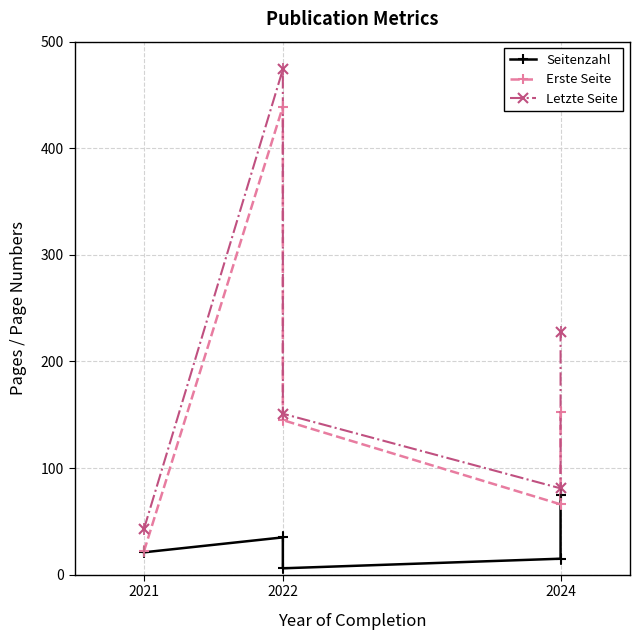

True or false: Erste Seite and Seitenzahl intersect in this chart.

False